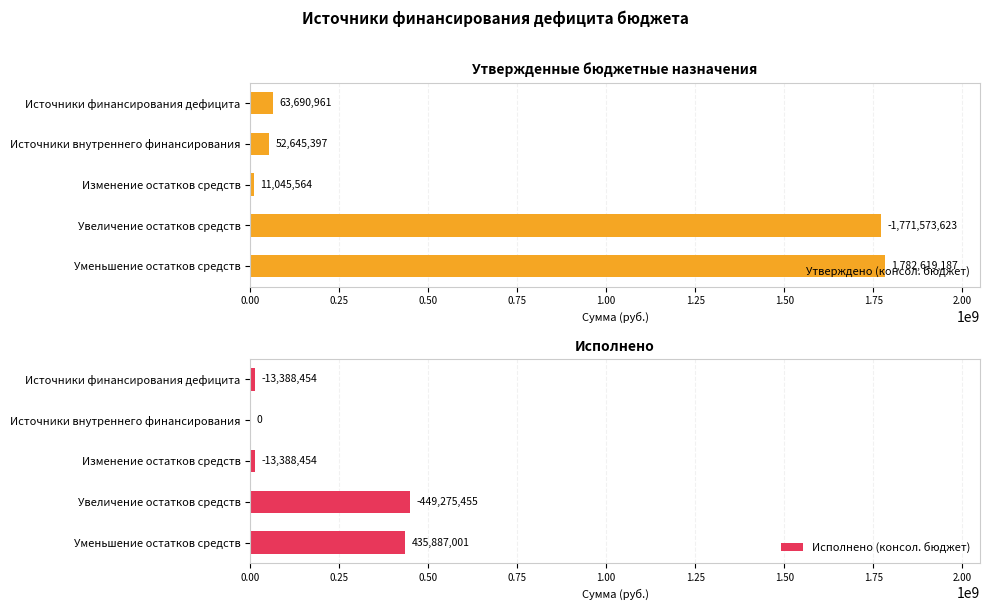

Is it true that Утверждено (консол. бюджет) equals 63690961.0 at Источники финансирования дефицита?

True